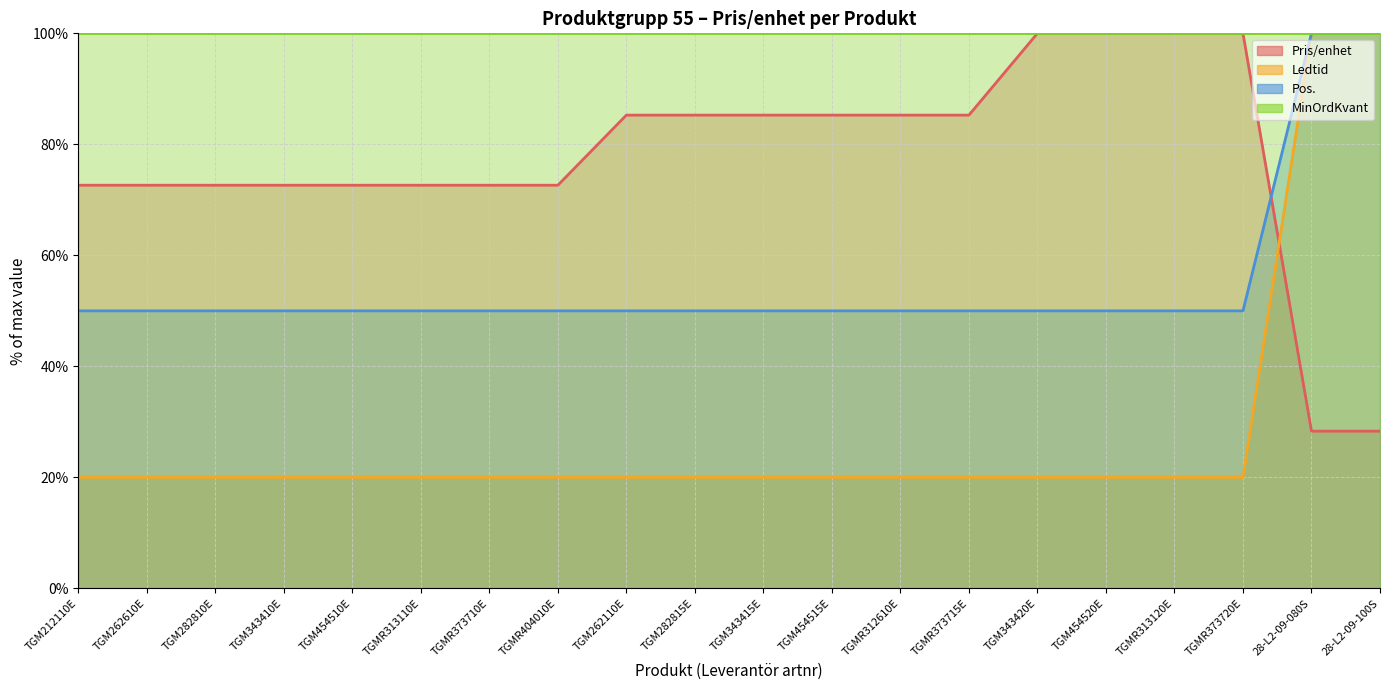

Rank the series by their maximum value, from lowest to highest.

Pris/enhet, Ledtid, Pos.